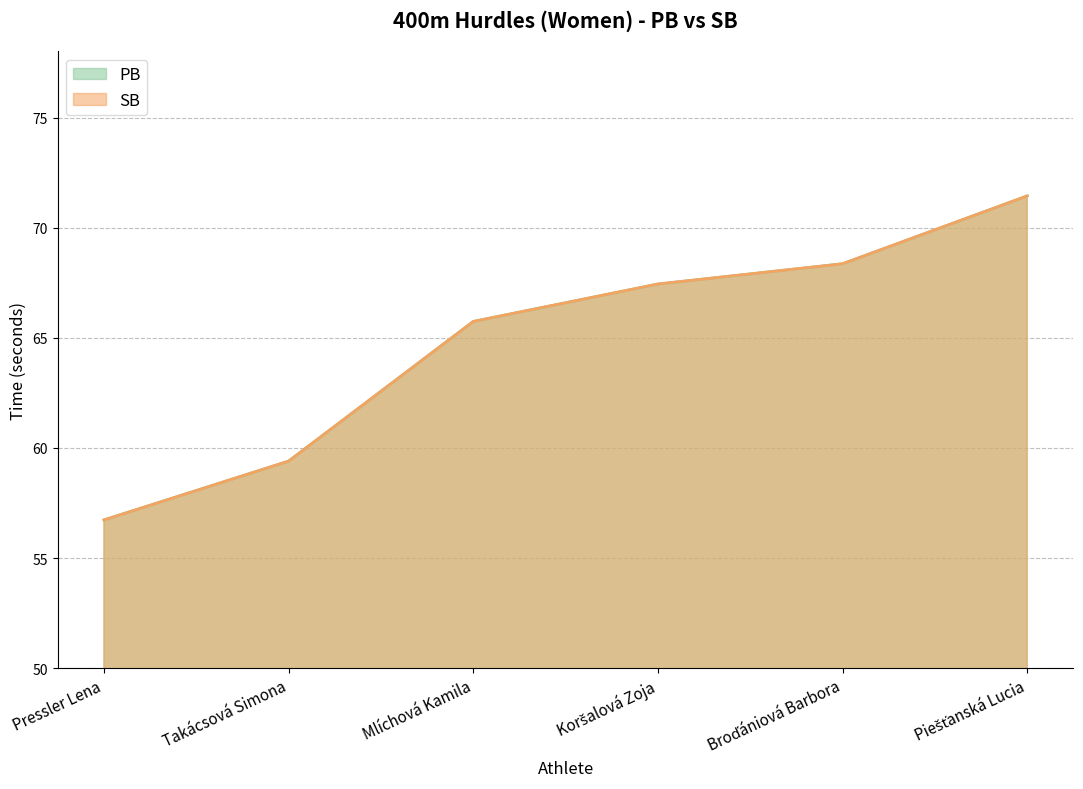

What position from the right is Piešťanská Lucia?

1